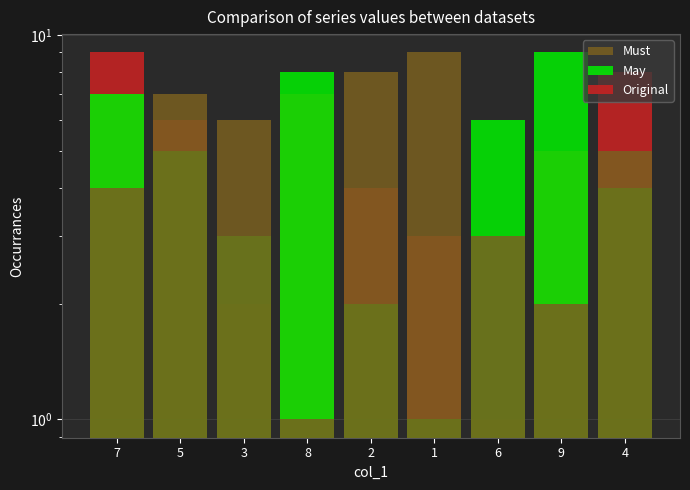

Reading left to right, transcribe all the data shown in this chart.

Must: 4	7	6	1	8	9	3	2	5
May: 7	5	3	8	2	1	6	9	4
Original: 9	6	2	7	4	3	1	5	8